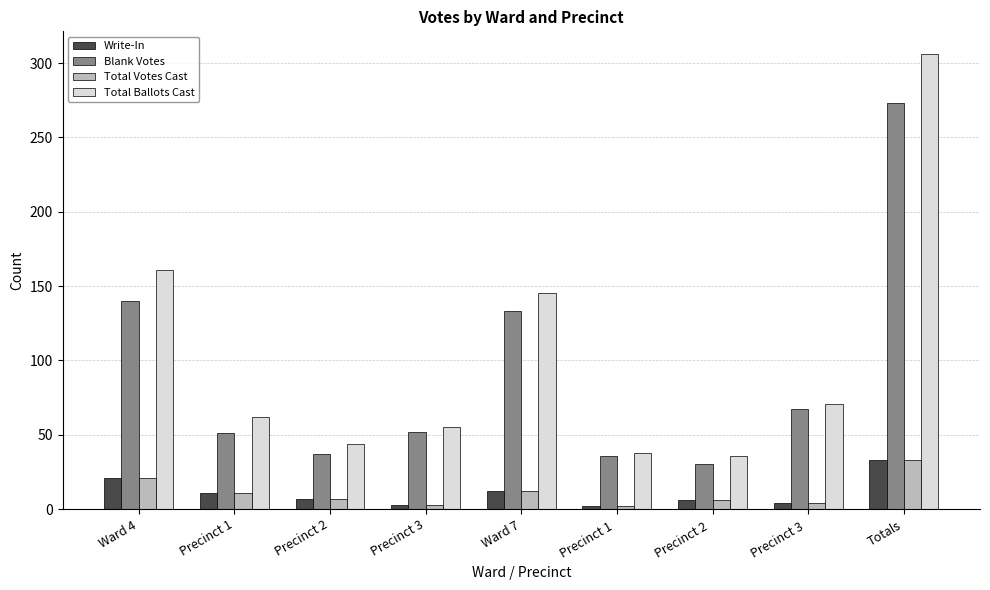

What position from the right is Precinct 3?

6